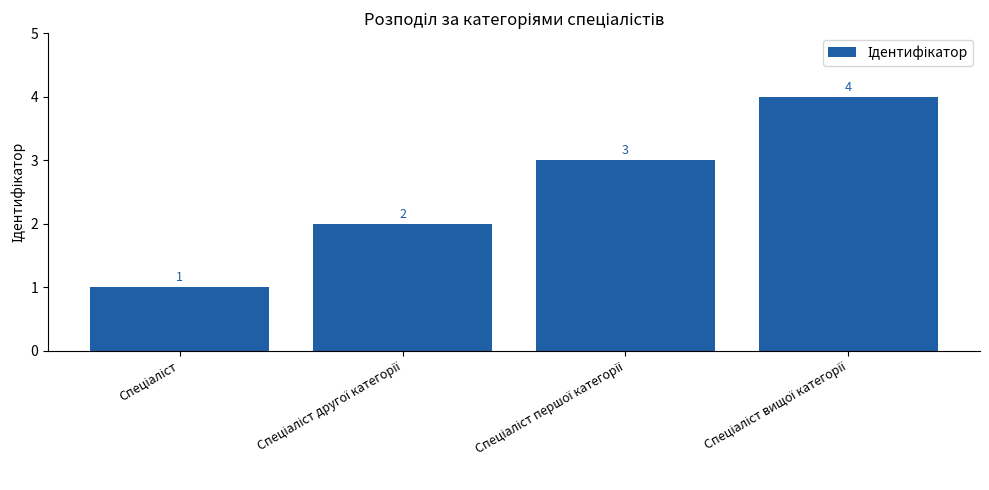

What is the value of the 4th bar from the left?

4